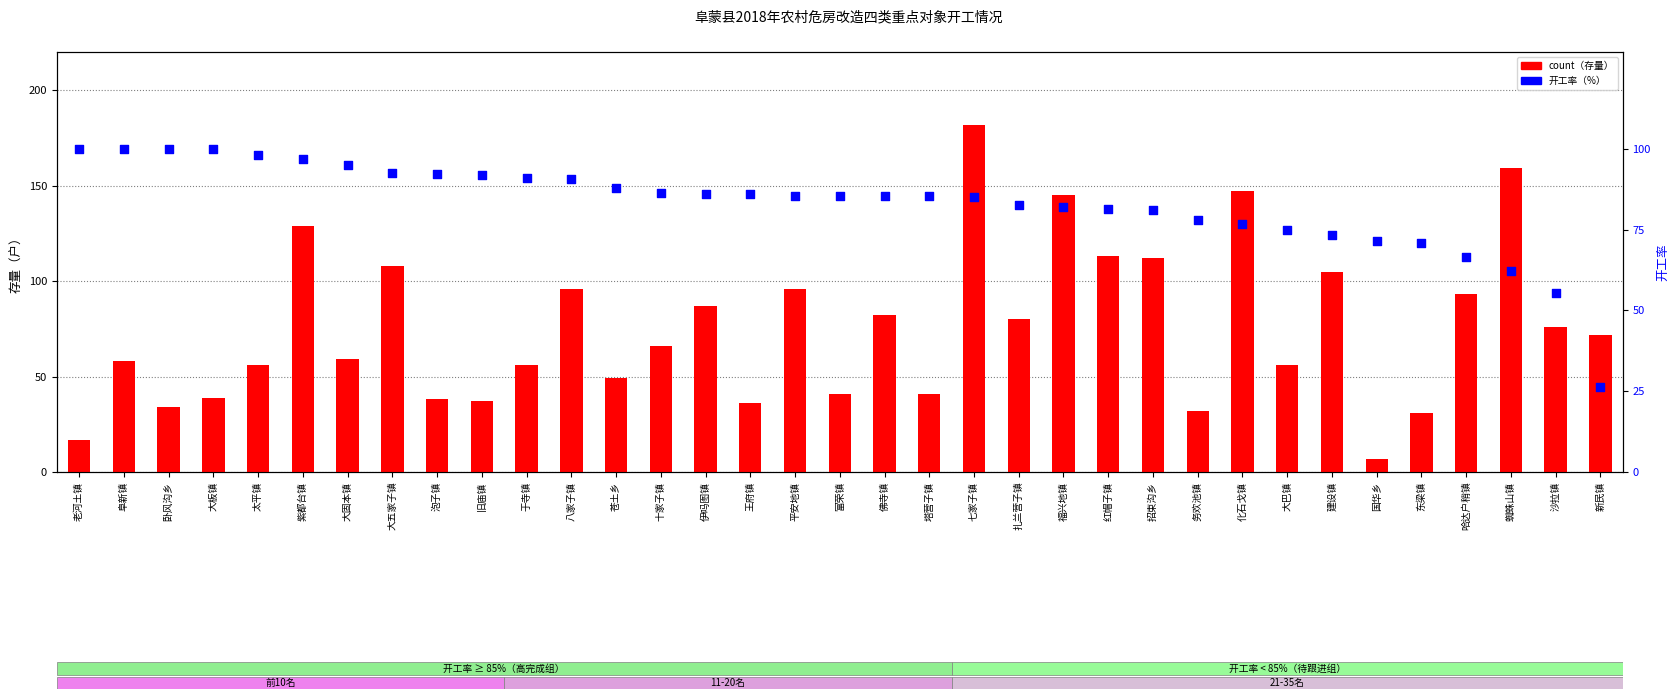

What is the total value across all series at 阜新镇?

158.0